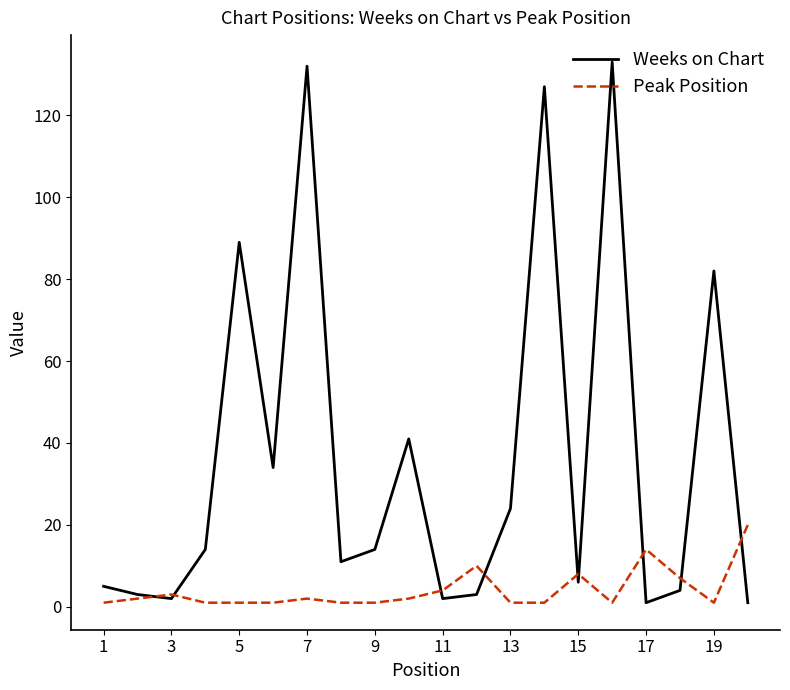

At how many categories does at least one series exceed 107?

3